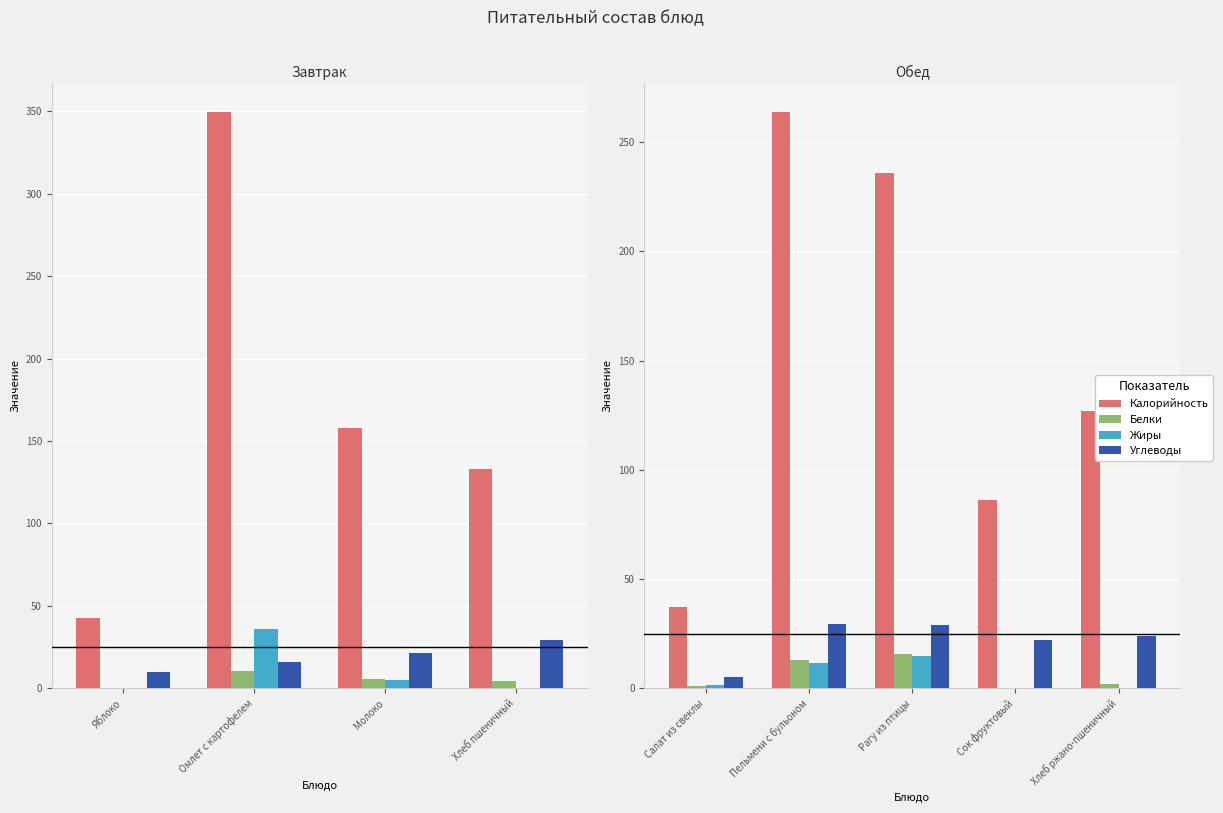

How many bars are there in each group?

4